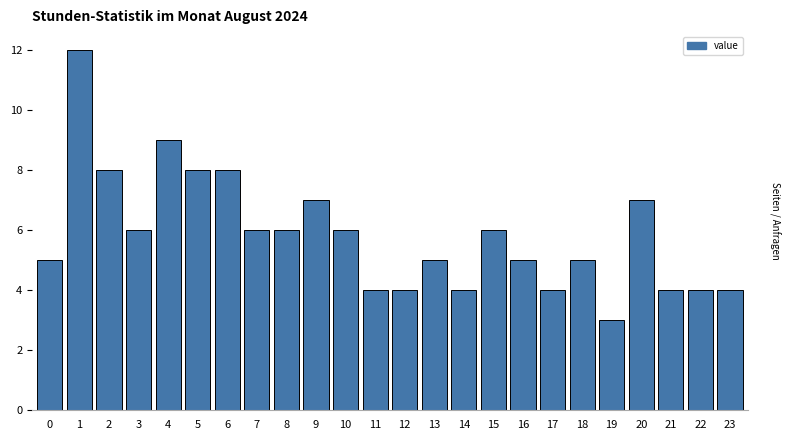

Reading right to left, transcribe all the data shown in this chart.

23=4	22=4	21=4	20=7	19=3	18=5	17=4	16=5	15=6	14=4	13=5	12=4	11=4	10=6	9=7	8=6	7=6	6=8	5=8	4=9	3=6	2=8	1=12	0=5